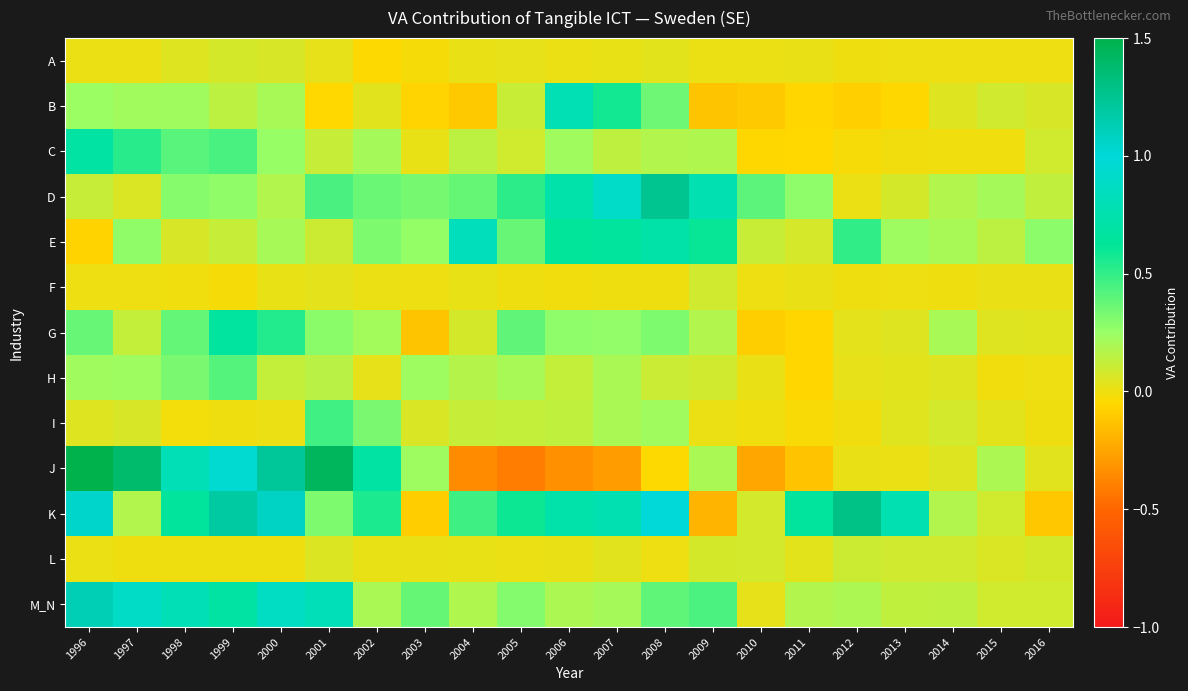

Reading right to left, extract all data points from this chart.

A: 2016=0.0	2015=0.0	2014=0.0	2013=0.0	2012=-0.0	2011=0.0	2010=0.0	2009=0.0	2008=0.0	2007=0.0	2006=0.0	2005=0.0	2004=0.0	2003=-0.0	2002=-0.0	2001=0.0	2000=0.1	1999=0.1	1998=0.0	1997=0.0	1996=0.0
B: 2016=0.1	2015=0.1	2014=0.0	2013=-0.1	2012=-0.1	2011=-0.1	2010=-0.1	2009=-0.1	2008=0.4	2007=0.6	2006=0.8	2005=0.1	2004=-0.1	2003=-0.1	2002=0.0	2001=-0.1	2000=0.2	1999=0.1	1998=0.2	1997=0.2	1996=0.2
C: 2016=0.1	2015=-0.0	2014=-0.0	2013=-0.0	2012=-0.0	2011=-0.1	2010=-0.1	2009=0.2	2008=0.2	2007=0.1	2006=0.2	2005=0.1	2004=0.1	2003=0.0	2002=0.2	2001=0.1	2000=0.3	1999=0.4	1998=0.4	1997=0.5	1996=0.7
D: 2016=0.1	2015=0.2	2014=0.2	2013=0.1	2012=0.0	2011=0.3	2010=0.4	2009=0.8	2008=1.3	2007=0.9	2006=0.7	2005=0.5	2004=0.4	2003=0.3	2002=0.4	2001=0.4	2000=0.2	1999=0.3	1998=0.3	1997=0.1	1996=0.1
E: 2016=0.3	2015=0.1	2014=0.2	2013=0.2	2012=0.5	2011=0.1	2010=0.1	2009=0.6	2008=0.7	2007=0.6	2006=0.6	2005=0.4	2004=0.8	2003=0.3	2002=0.3	2001=0.1	2000=0.2	1999=0.1	1998=0.1	1997=0.3	1996=-0.1
F: 2016=0.0	2015=0.0	2014=0.0	2013=0.0	2012=-0.0	2011=0.0	2010=0.0	2009=0.1	2008=-0.0	2007=0.0	2006=-0.0	2005=-0.0	2004=0.0	2003=0.0	2002=0.0	2001=0.0	2000=0.0	1999=-0.0	1998=-0.0	1997=0.0	1996=0.0
G: 2016=0.0	2015=0.0	2014=0.2	2013=0.0	2012=0.0	2011=-0.1	2010=-0.1	2009=0.2	2008=0.3	2007=0.3	2006=0.3	2005=0.4	2004=0.1	2003=-0.1	2002=0.2	2001=0.3	2000=0.5	1999=0.7	1998=0.4	1997=0.1	1996=0.4
H: 2016=0.0	2015=-0.0	2014=0.0	2013=0.0	2012=0.0	2011=-0.1	2010=0.0	2009=0.1	2008=0.1	2007=0.2	2006=0.1	2005=0.2	2004=0.2	2003=0.2	2002=0.0	2001=0.2	2000=0.1	1999=0.4	1998=0.3	1997=0.2	1996=0.2
I: 2016=-0.0	2015=0.0	2014=0.1	2013=0.0	2012=-0.0	2011=-0.0	2010=-0.0	2009=0.0	2008=0.2	2007=0.2	2006=0.1	2005=0.1	2004=0.1	2003=0.1	2002=0.3	2001=0.5	2000=0.0	1999=-0.0	1998=-0.0	1997=0.1	1996=0.0
J: 2016=0.0	2015=0.2	2014=0.0	2013=0.0	2012=0.0	2011=-0.1	2010=-0.2	2009=0.2	2008=-0.0	2007=-0.3	2006=-0.3	2005=-0.4	2004=-0.3	2003=0.2	2002=0.7	2001=1.4	2000=1.2	1999=1.0	1998=0.8	1997=1.4	1996=2.3
K: 2016=-0.1	2015=0.1	2014=0.2	2013=0.8	2012=1.3	2011=0.7	2010=0.1	2009=-0.2	2008=1.0	2007=0.8	2006=0.7	2005=0.6	2004=0.5	2003=-0.1	2002=0.6	2001=0.3	2000=1.1	1999=1.2	1998=0.6	1997=0.2	1996=1.0
L: 2016=0.1	2015=0.1	2014=0.1	2013=0.1	2012=0.1	2011=0.0	2010=0.1	2009=0.1	2008=0.0	2007=0.0	2006=0.0	2005=0.0	2004=0.0	2003=0.0	2002=0.0	2001=0.1	2000=-0.0	1999=-0.0	1998=-0.0	1997=0.0	1996=0.0
M_N: 2016=0.1	2015=0.1	2014=0.1	2013=0.1	2012=0.2	2011=0.2	2010=0.0	2009=0.4	2008=0.4	2007=0.2	2006=0.2	2005=0.3	2004=0.2	2003=0.4	2002=0.2	2001=0.8	2000=0.9	1999=0.7	1998=0.8	1997=0.9	1996=1.1